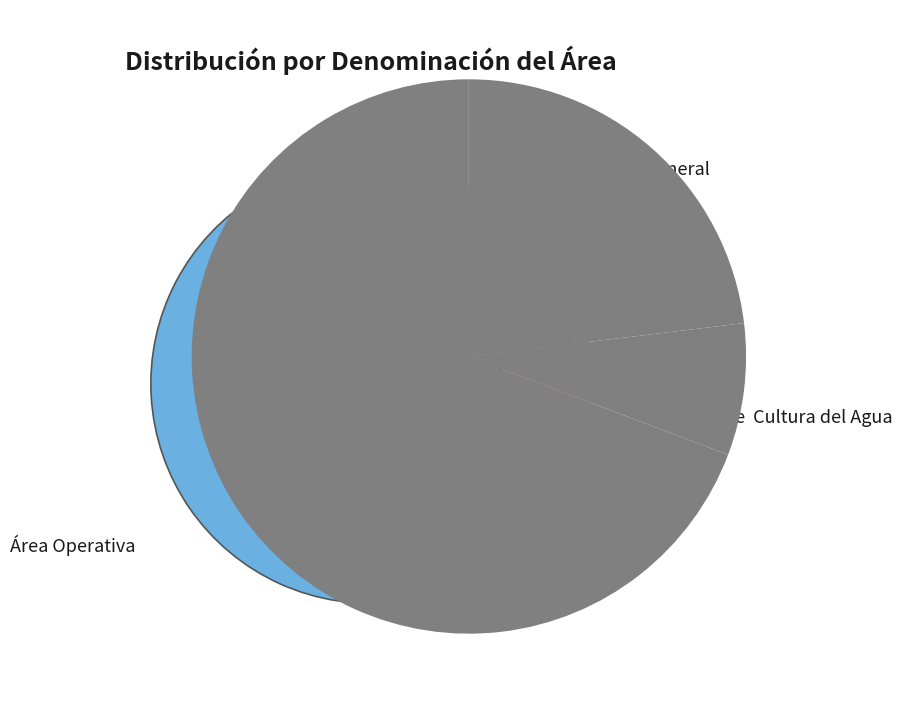

Which category accounts for the majority?

Área Operativa